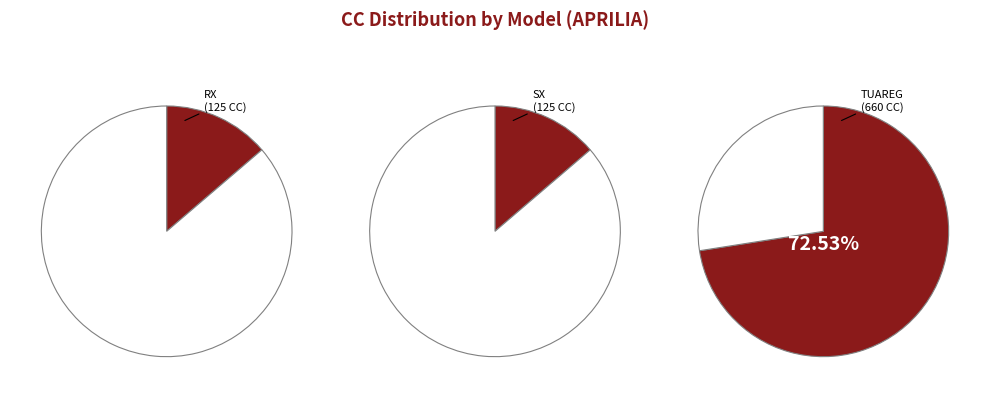

To the nearest percent, what portion does SX represent?

14%